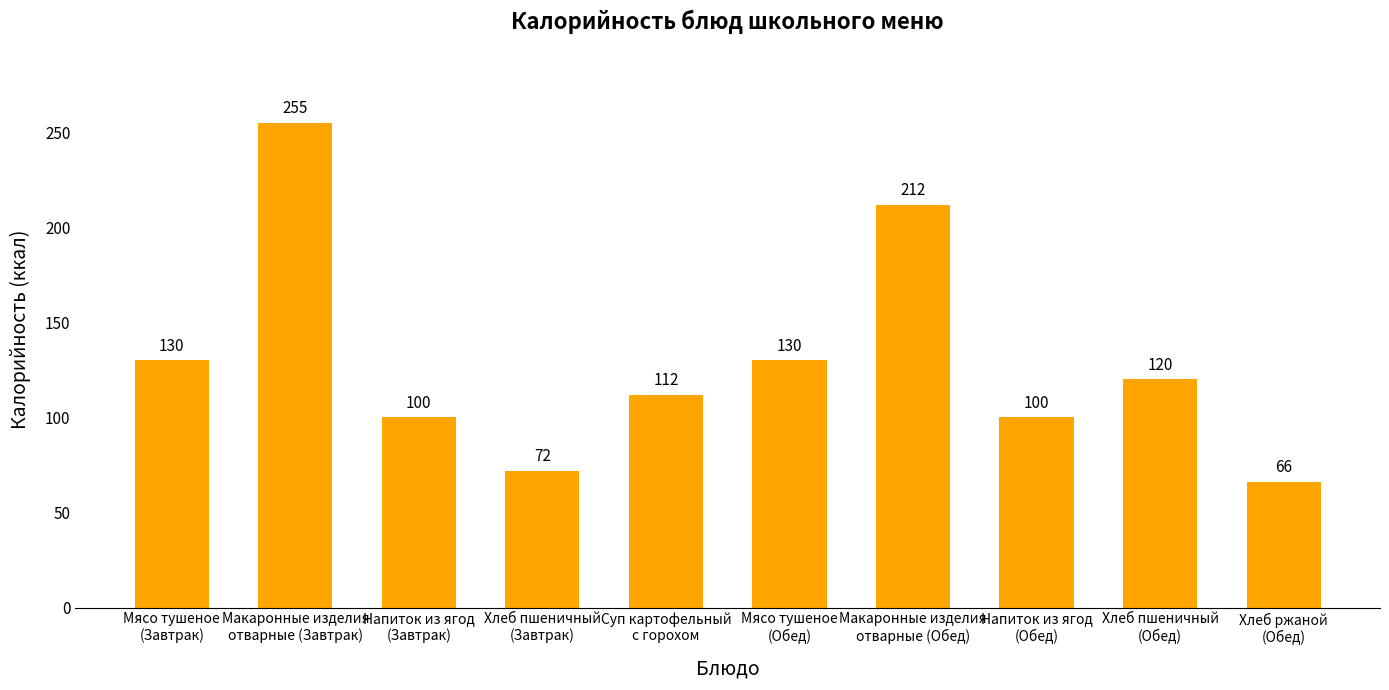

Count the number of data series in this chart.

1